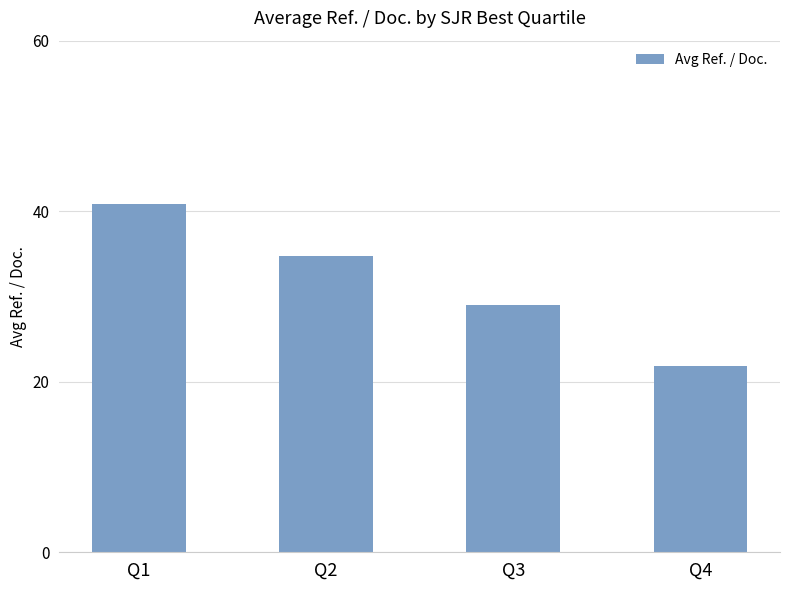

The value at Q4 is 21.8. True or false?

True